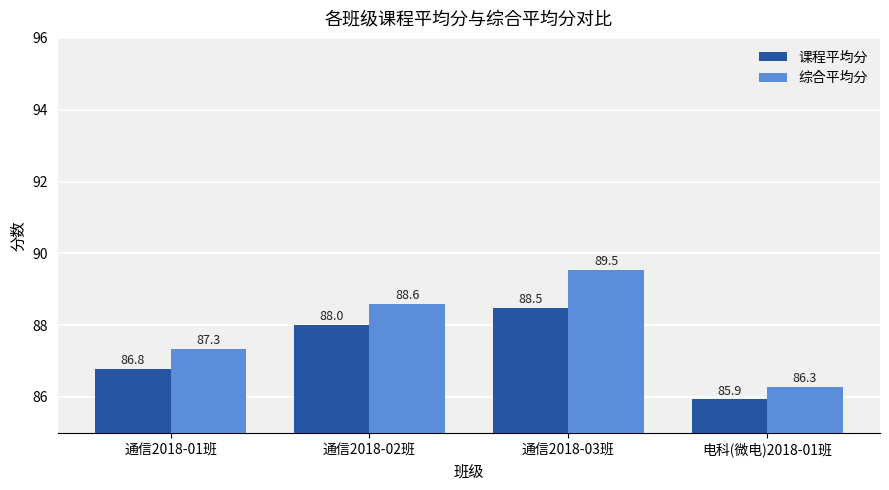

Rank the categories by 课程平均分 value from highest to lowest.

通信2018-03班, 通信2018-02班, 通信2018-01班, 电科(微电)2018-01班